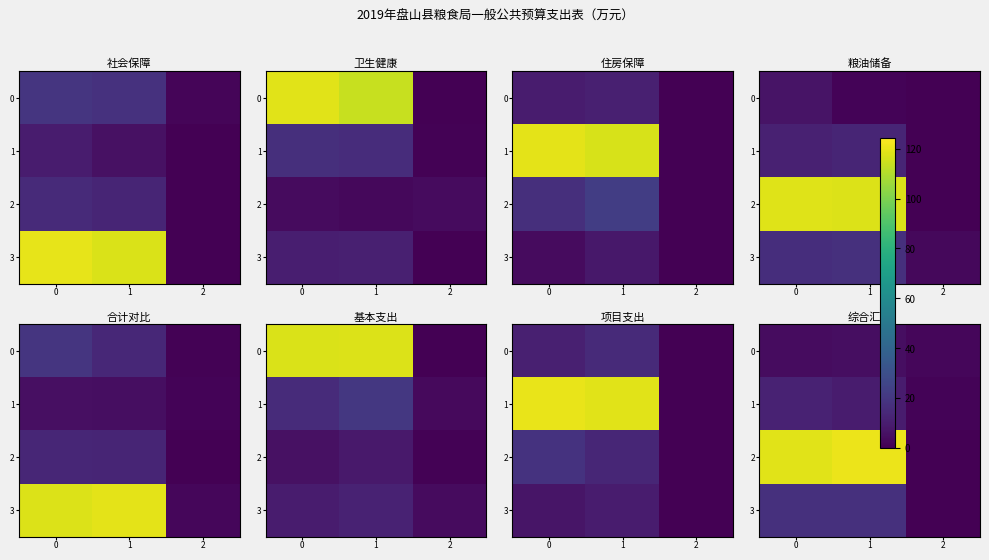

What is the average value of the 3 series?

10.4